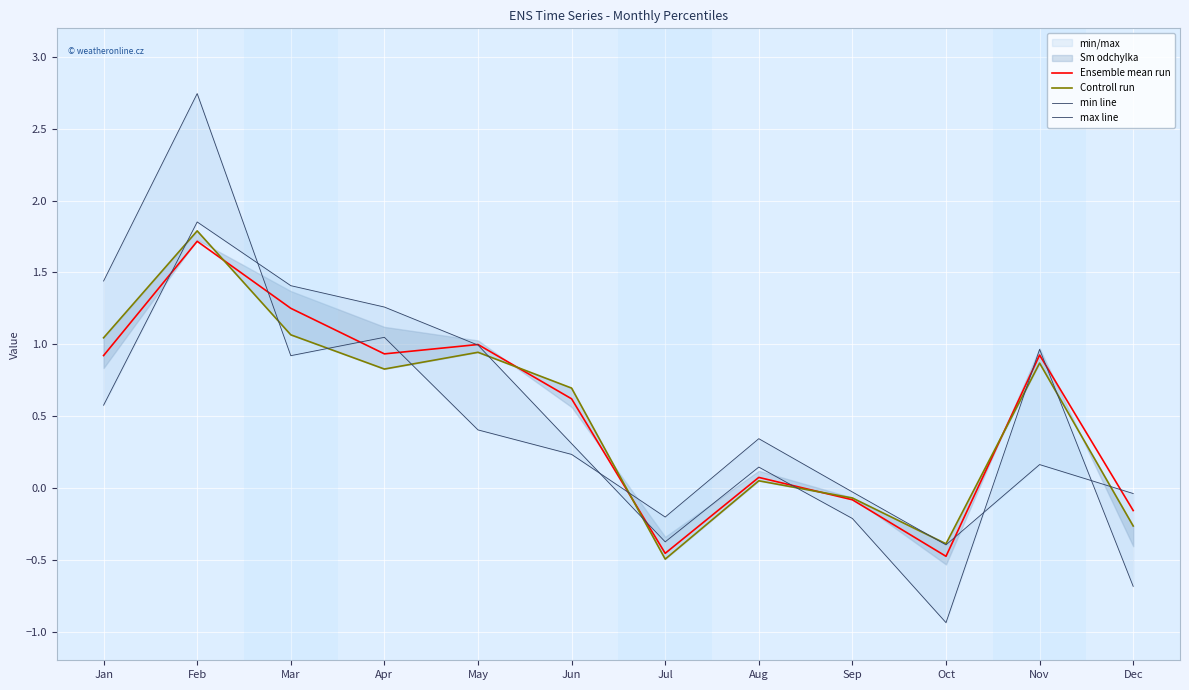

At which label does Ensemble mean run first exceed 0?

Jan